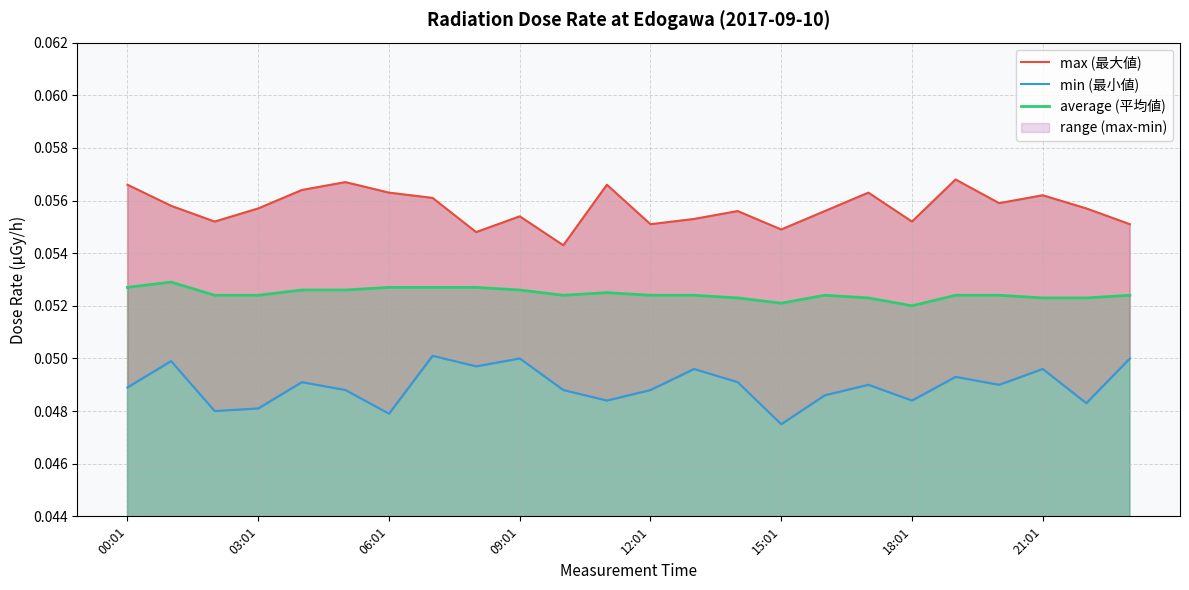

Which series has the largest total across all categories?

max (最大値)